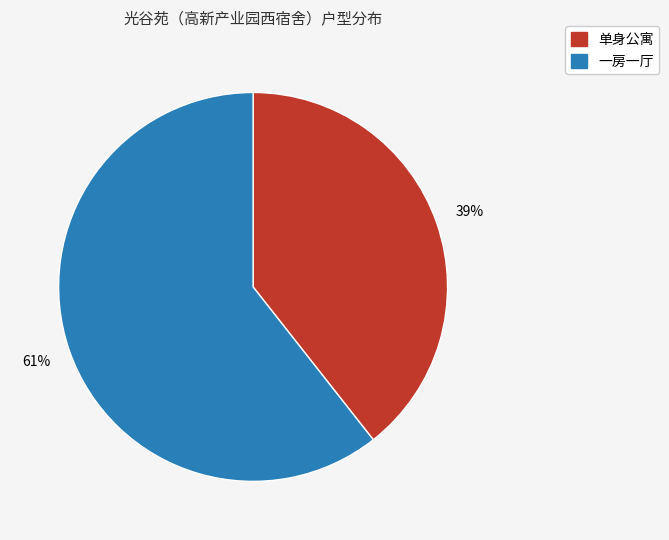

Does 单身公寓 represent more than half of the total?

No